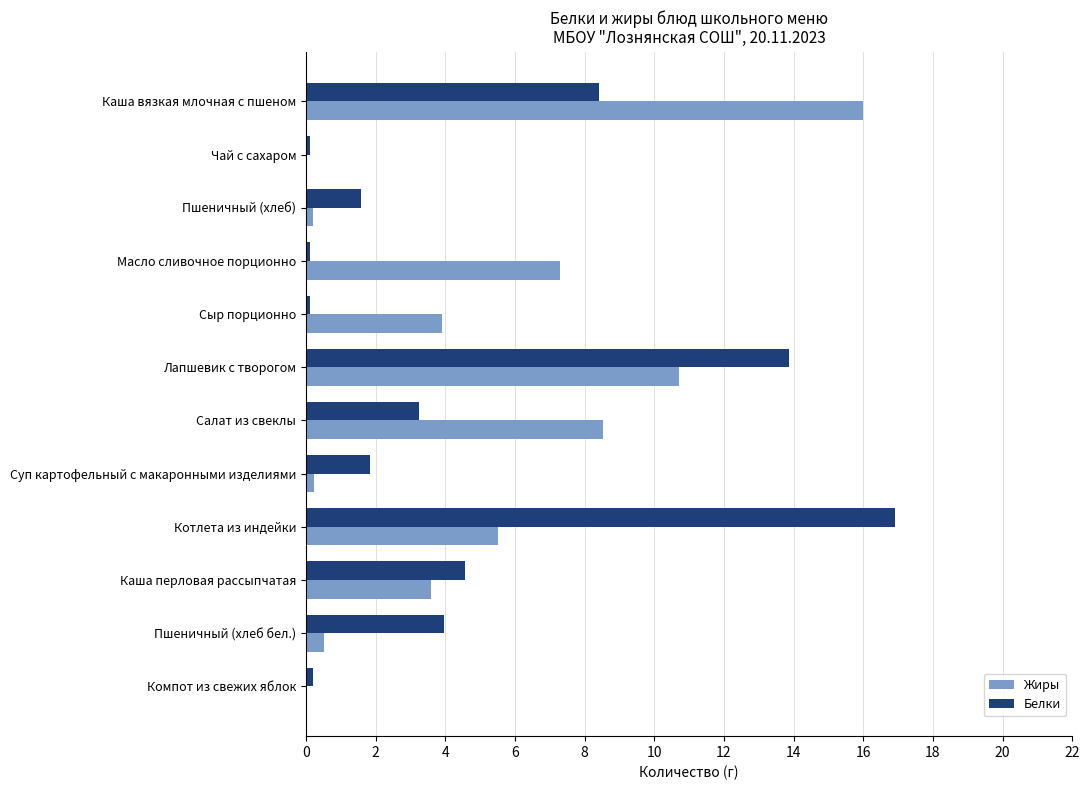

Is the value of Белки at Пшеничный (хлеб бел.) greater than the value of Жиры at Пшеничный (хлеб)?

Yes